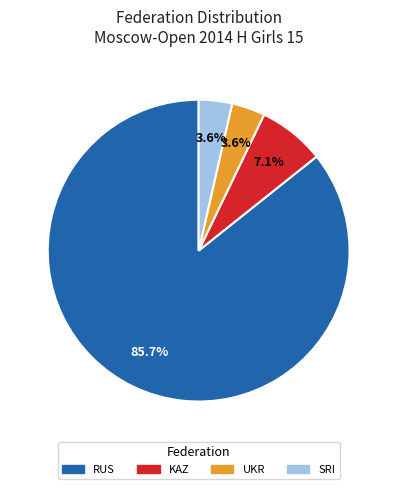

Does any single category account for the majority?

Yes